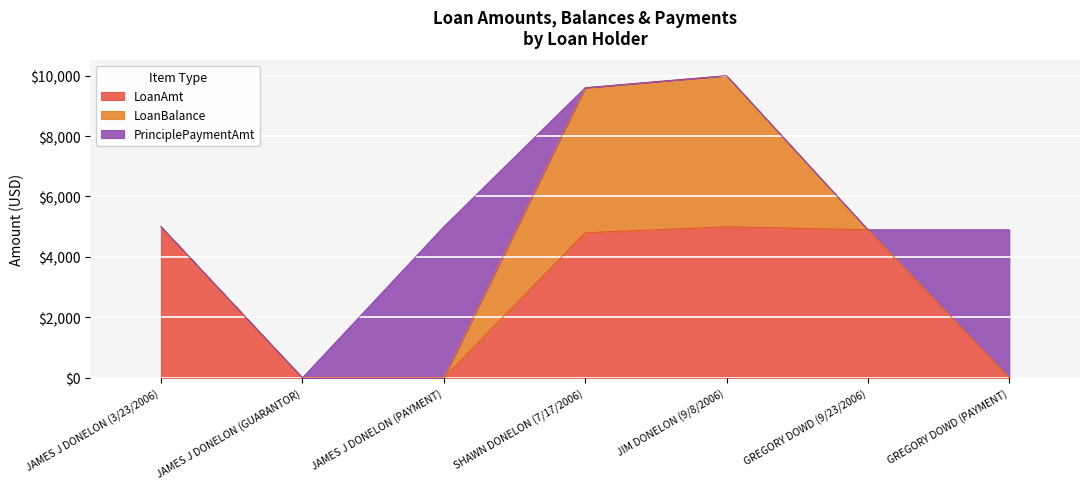

At how many categories does at least one series exceed 2706?

6